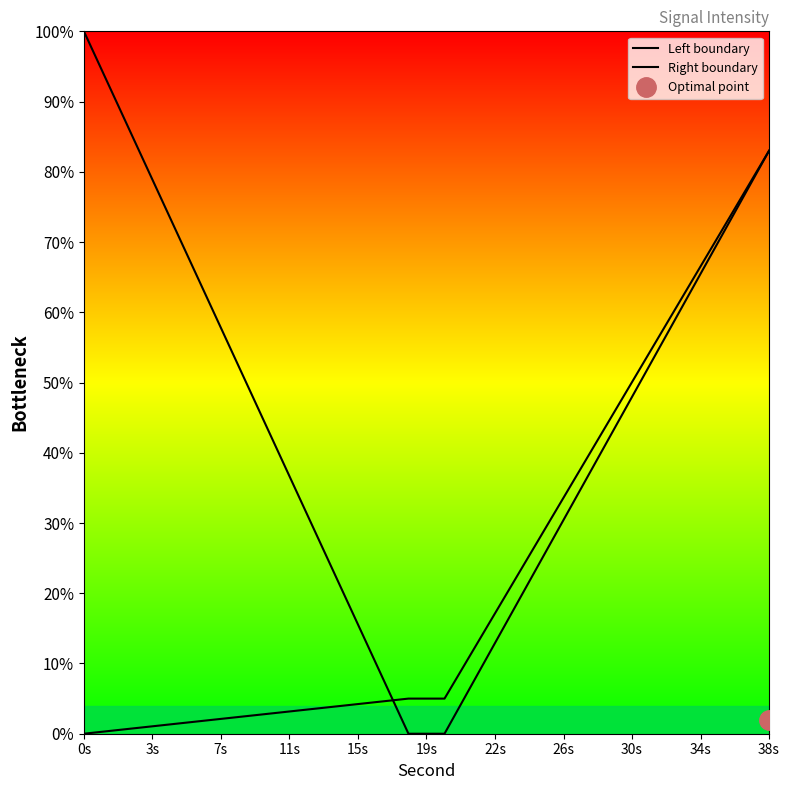

How many data points in Right boundary are above 5?

9